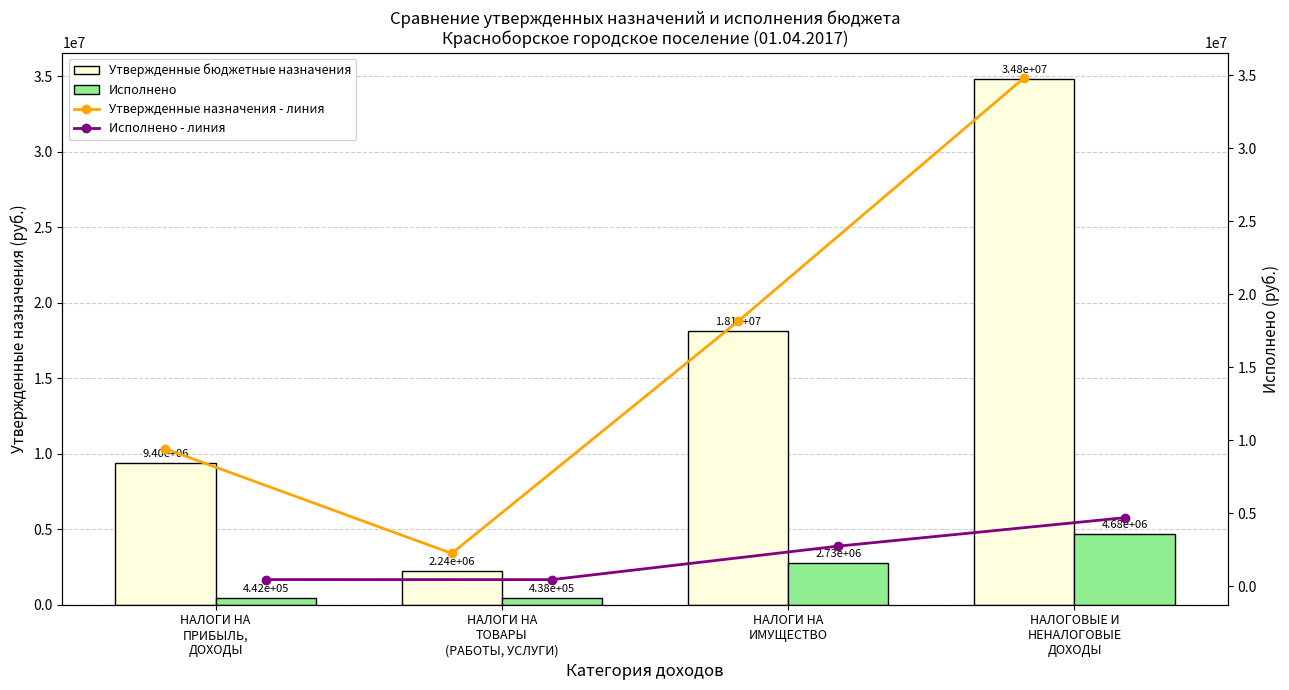

Are the bars grouped side by side (vs. stacked)?

Yes